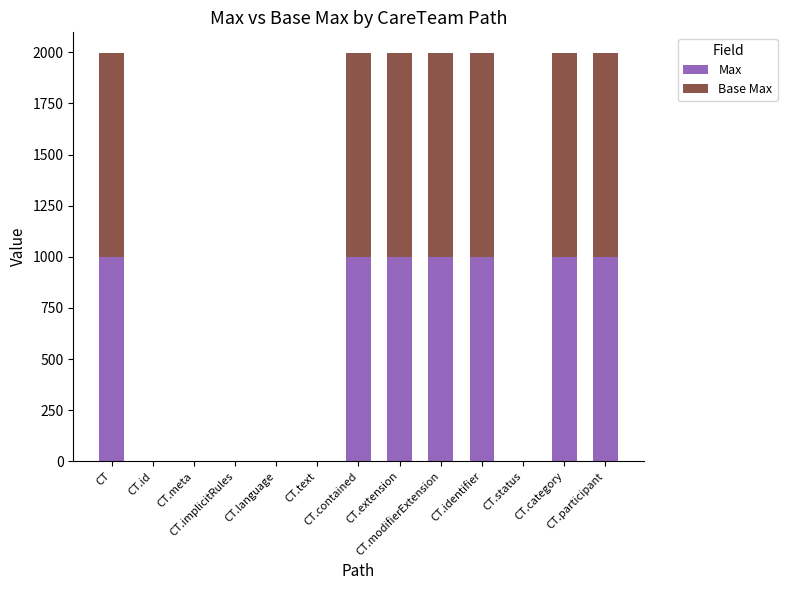

What is the sum of all Max values?

6999